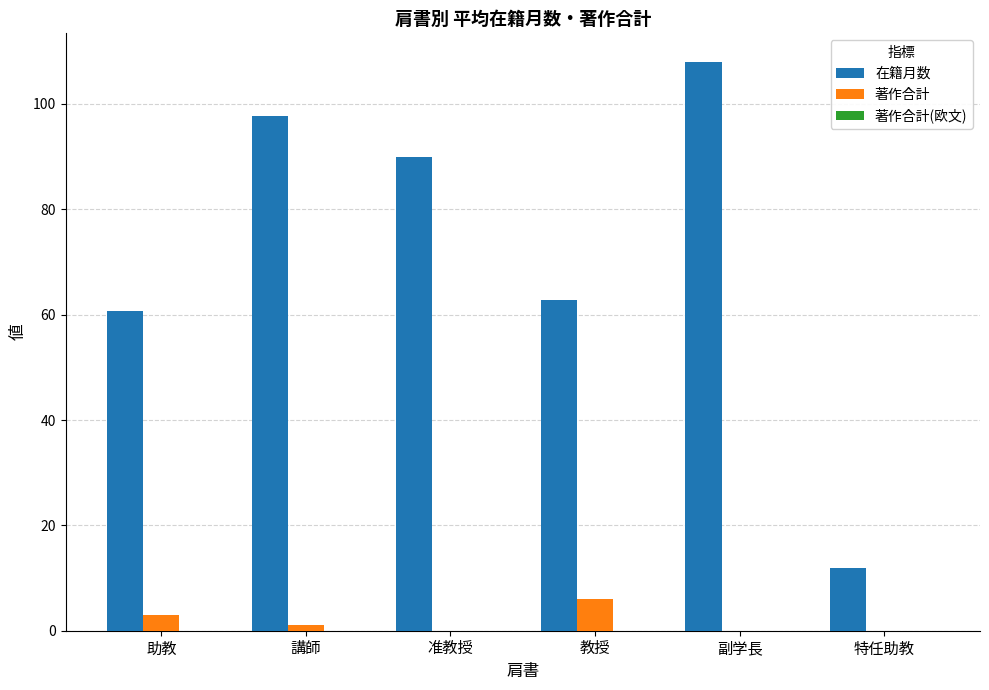

How many series are shown in this chart?

2